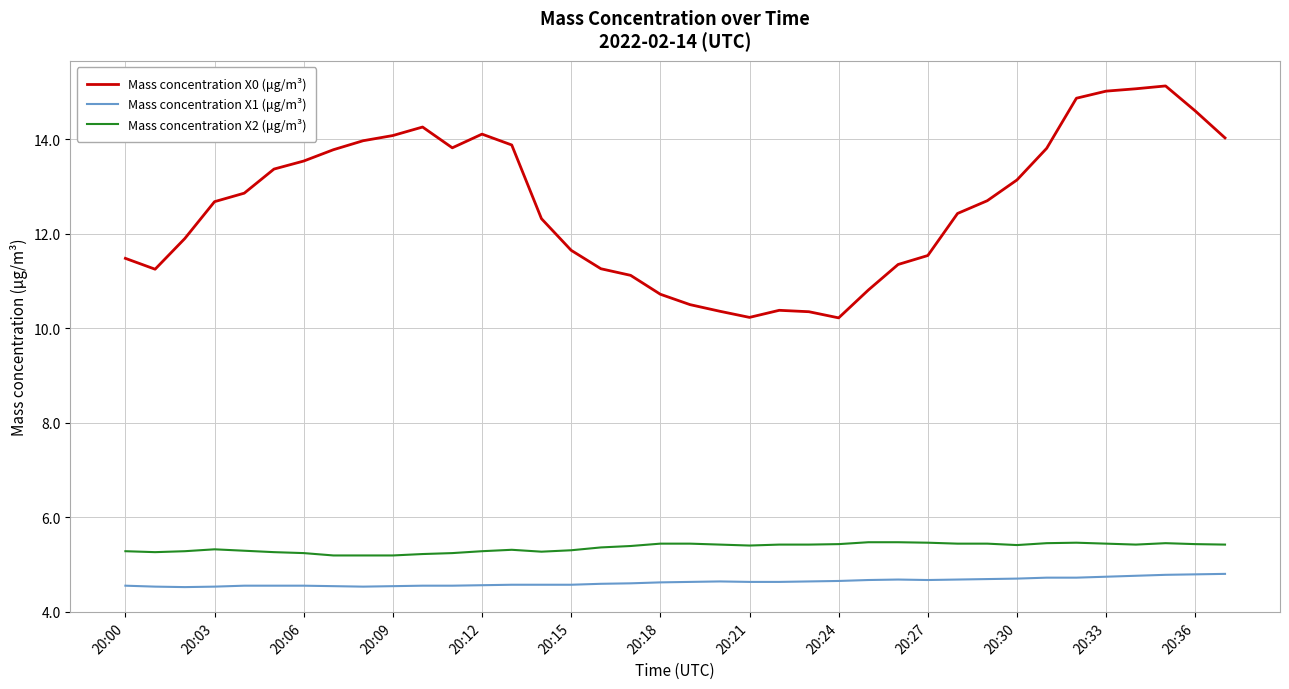

List the series in order of their peak value, highest first.

Mass concentration X0 (μg/m³), Mass concentration X2 (μg/m³), Mass concentration X1 (μg/m³)